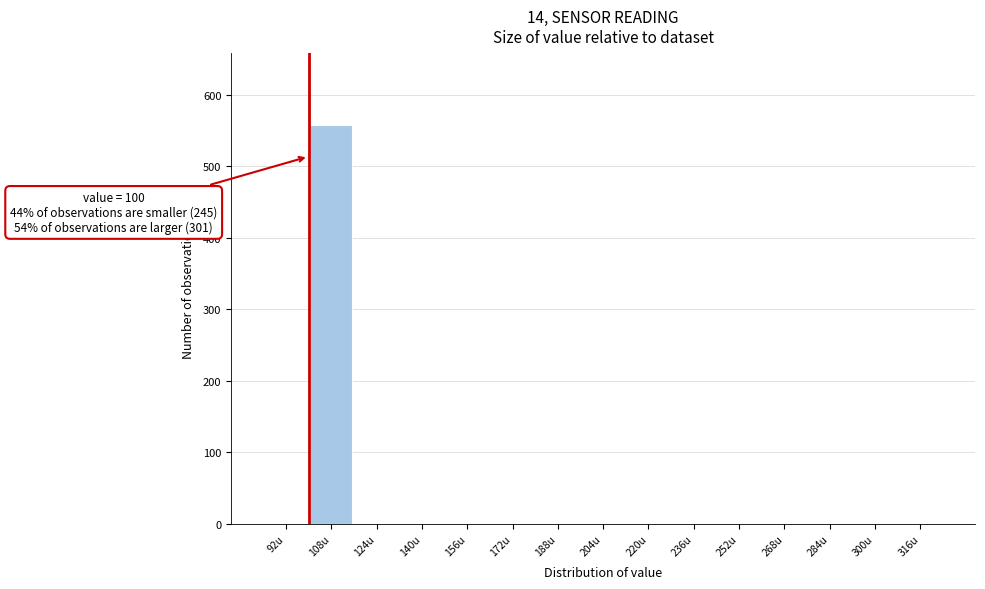

Which range on the x-axis has the tallest bar?

100 to 116